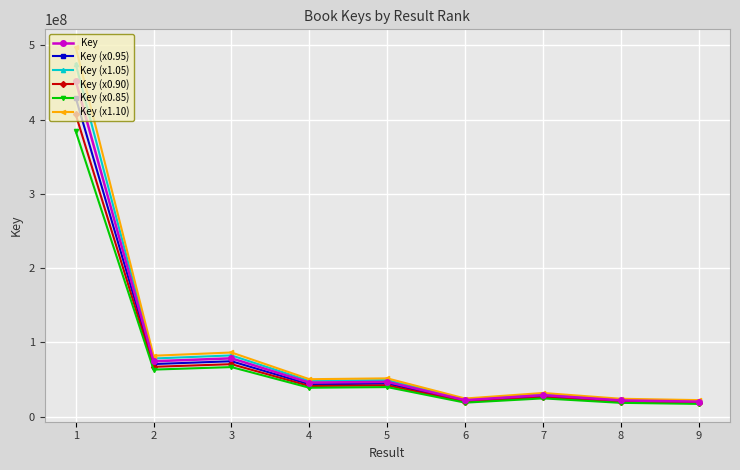

What is the maximum value shown in the chart?

497499519.0